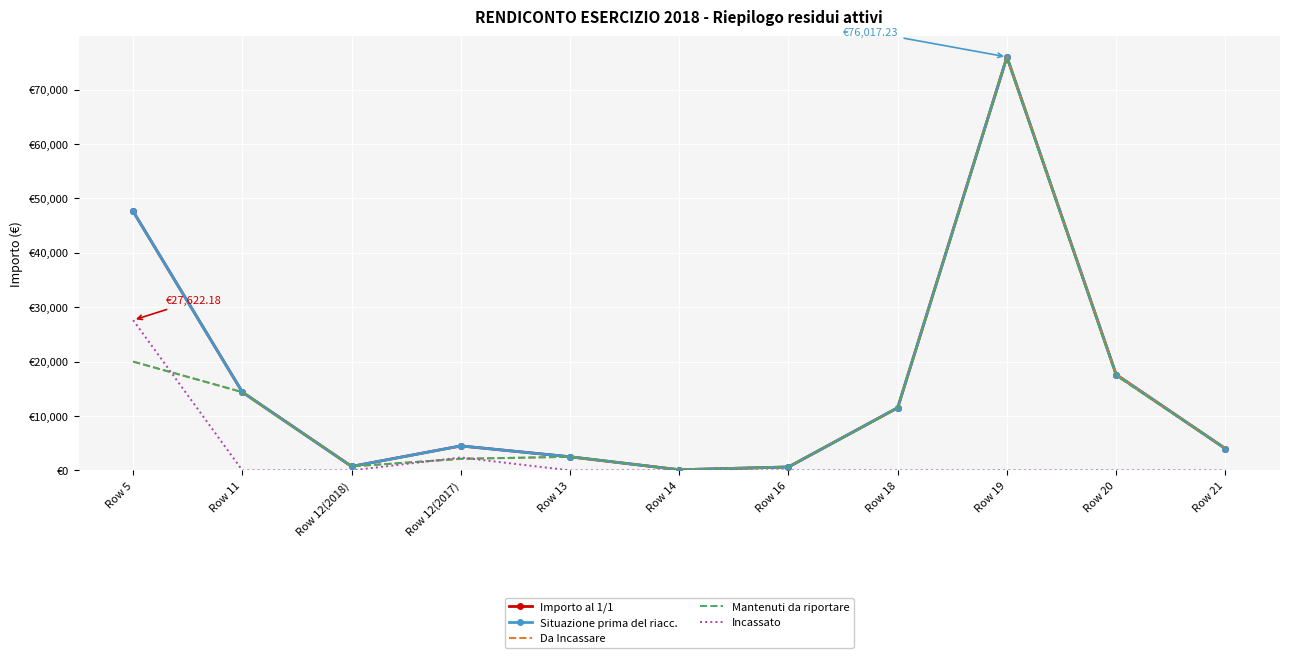

True or false: Importo al 1/1 and Da Incassare cross at least once.

False